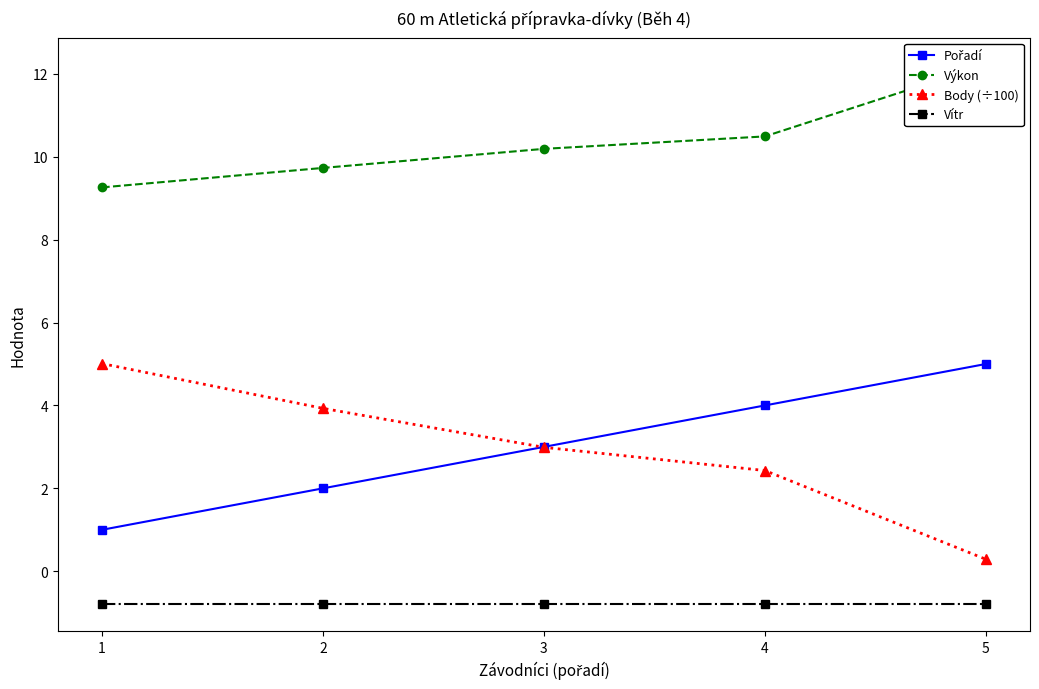

Rank the series by their maximum value, from highest to lowest.

Výkon, Body (÷100), Pořadí, Vítr